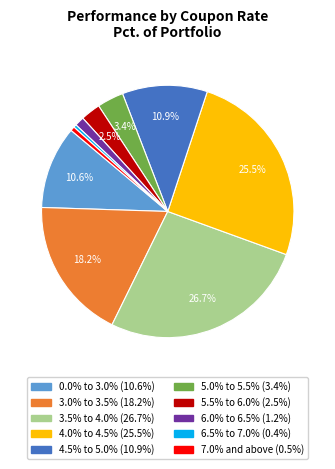

Count the number of slices in the pie.

10